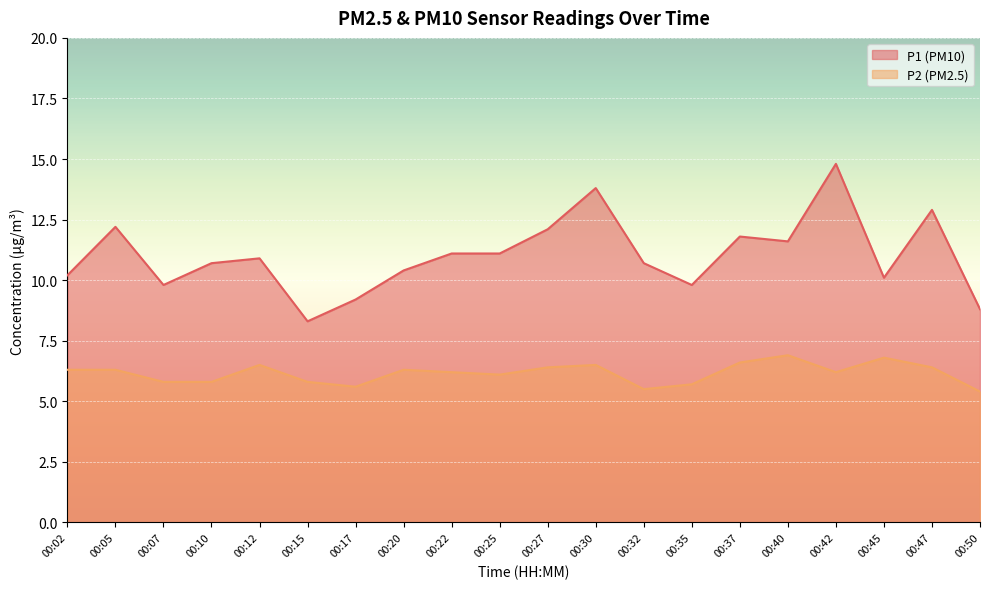

Reading left to right, transcribe all the data shown in this chart.

P1: 00:02=10.2	00:05=12.2	00:07=9.8	00:10=10.7	00:12=10.9	00:15=8.3	00:17=9.2	00:20=10.4	00:22=11.1	00:25=11.1	00:27=12.1	00:30=13.8	00:32=10.7	00:35=9.8	00:37=11.8	00:40=11.6	00:42=14.8	00:45=10.1	00:47=12.9	00:50=8.8
P2: 00:02=6.3	00:05=6.3	00:07=5.8	00:10=5.8	00:12=6.5	00:15=5.8	00:17=5.6	00:20=6.3	00:22=6.2	00:25=6.1	00:27=6.4	00:30=6.5	00:32=5.5	00:35=5.7	00:37=6.6	00:40=6.9	00:42=6.2	00:45=6.8	00:47=6.4	00:50=5.4